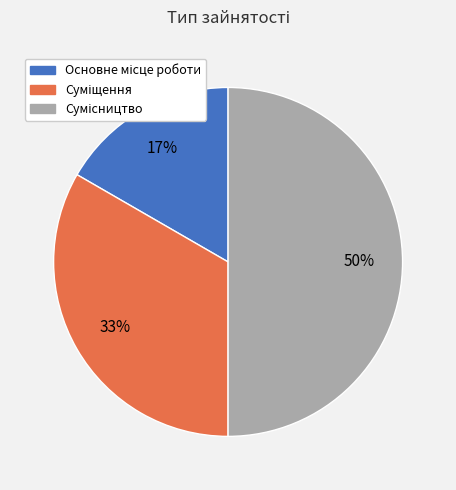

To the nearest percent, what is the difference between the largest and smallest slice percentages?

33%